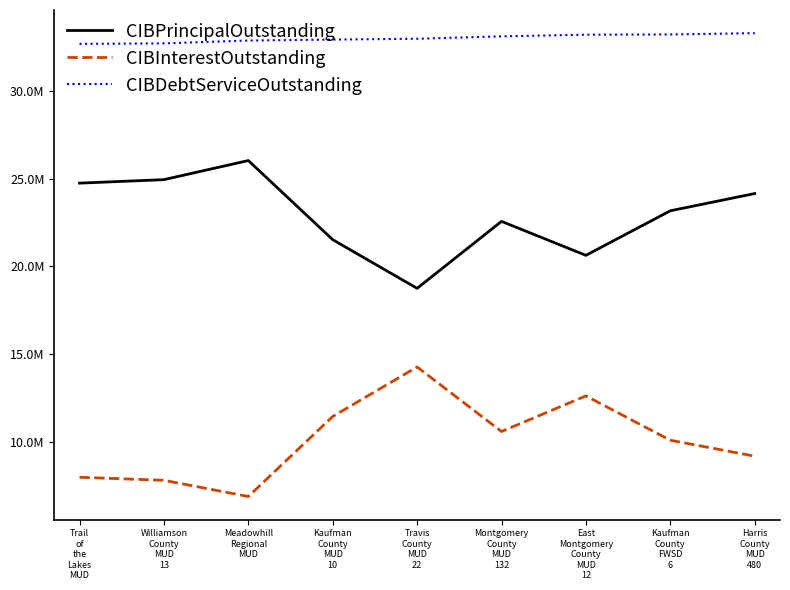

Does the chart display data point markers on the line(s)?

No